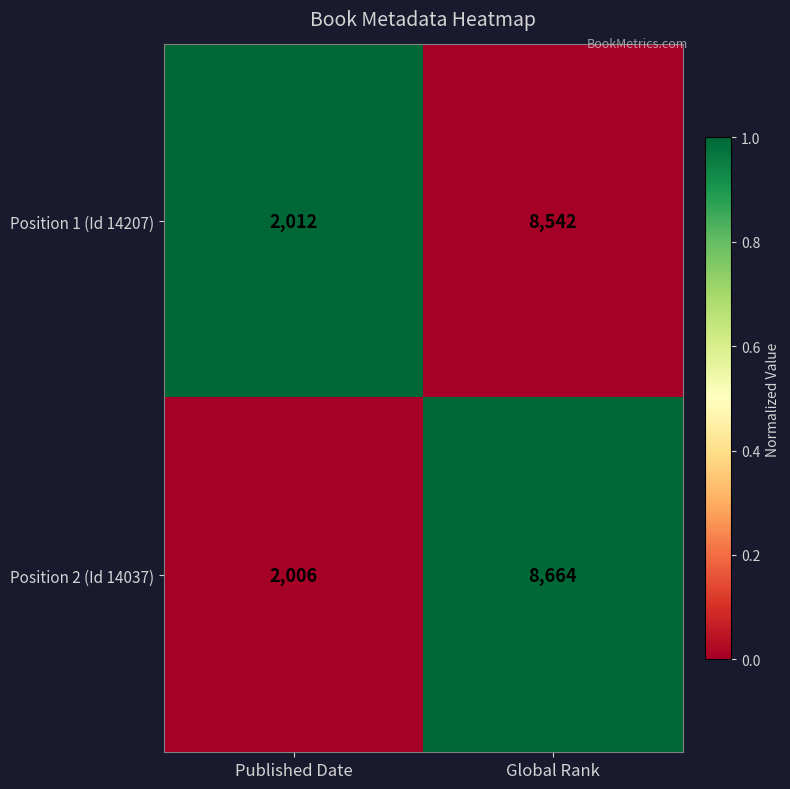

Reading right to left, extract all data points from this chart.

Position 1 (Id 14207): Global Rank=8542	Published Date=2012
Position 2 (Id 14037): Global Rank=8664	Published Date=2006